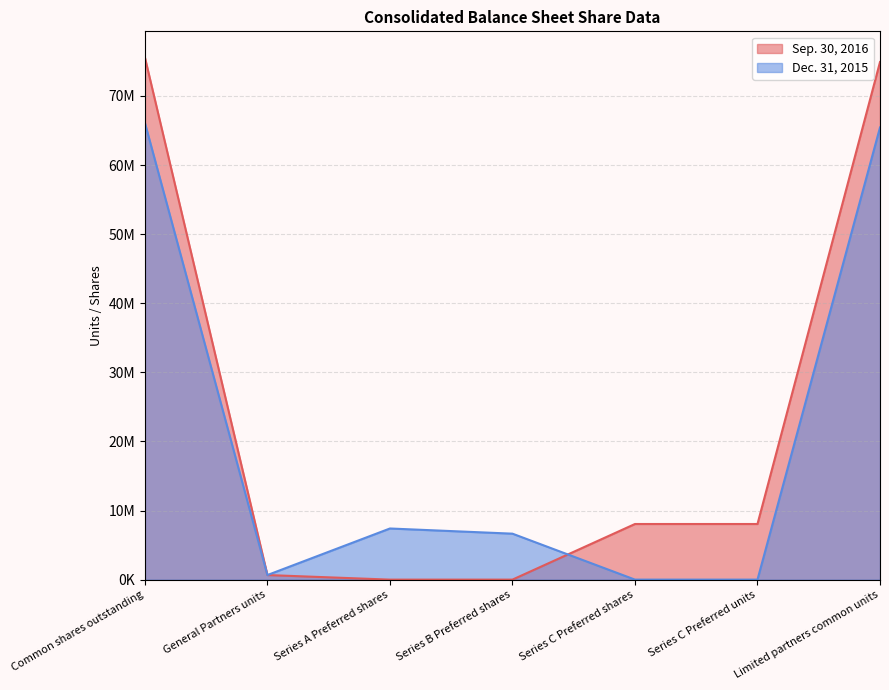

What is the maximum value for Dec. 31, 2015?

66105650